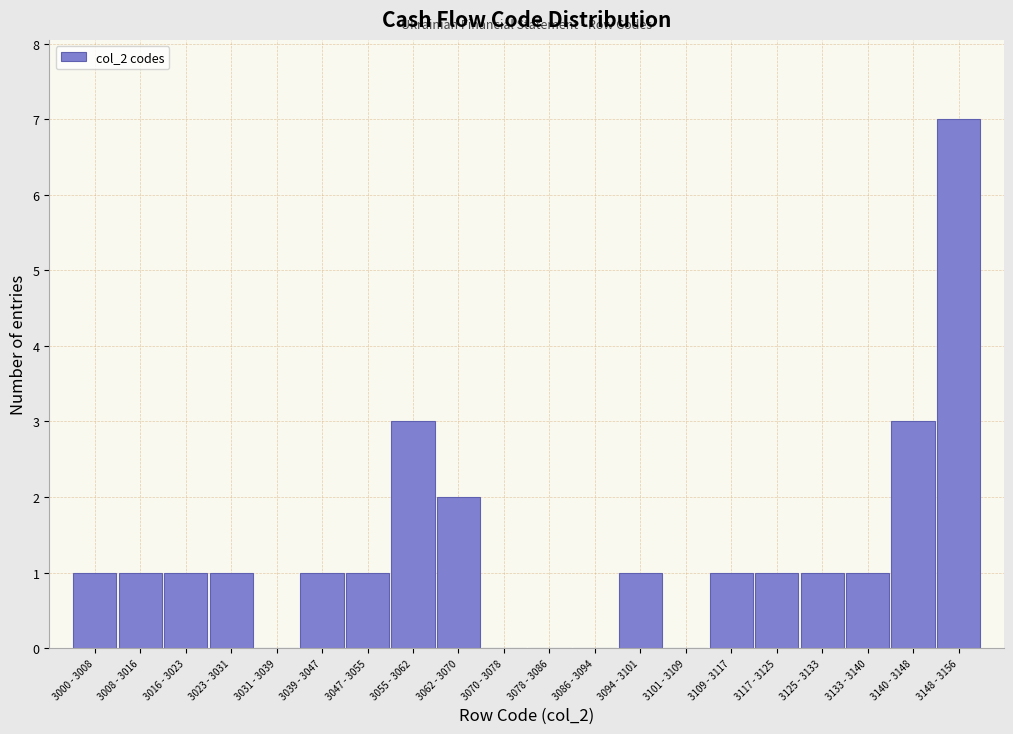

Reading left to right, transcribe all the data shown in this chart.

3000 - 3008=1	3008 - 3016=1	3016 - 3023=1	3023 - 3031=1	3031 - 3039=0	3039 - 3047=1	3047 - 3055=1	3055 - 3062=3	3062 - 3070=2	3070 - 3078=0	3078 - 3086=0	3086 - 3094=0	3094 - 3101=1	3101 - 3109=0	3109 - 3117=1	3117 - 3125=1	3125 - 3133=1	3133 - 3140=1	3140 - 3148=3	3148 - 3156=7